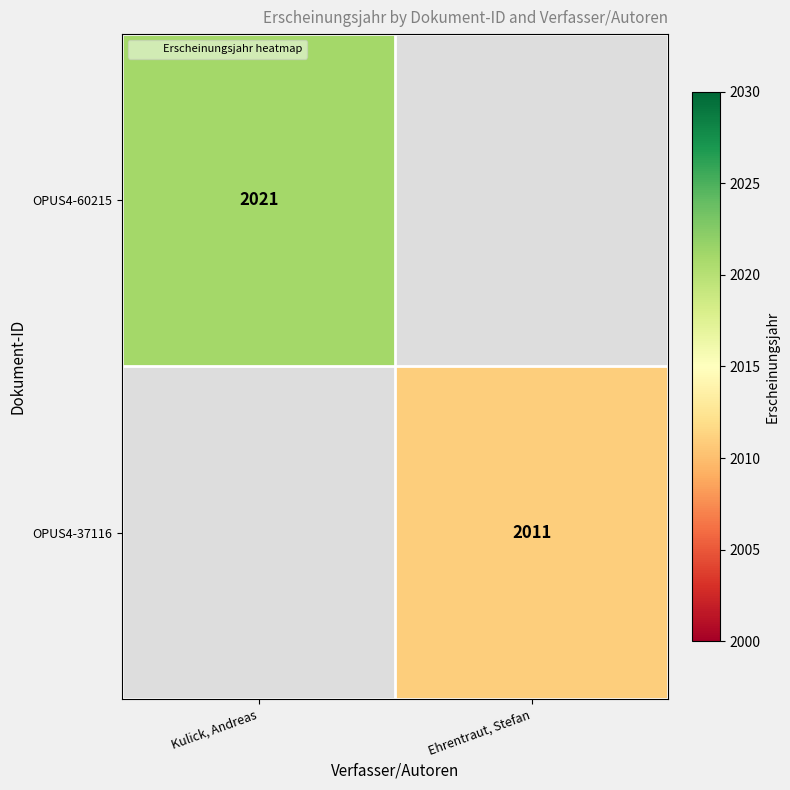

What is the approximate value of OPUS4-37116 at Ehrentraut, Stefan?

2011.0